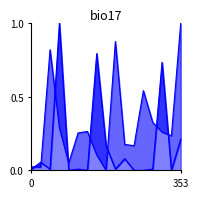

Which series ends up on top after the final intersection of gcd norm and aft norm?

gcd norm